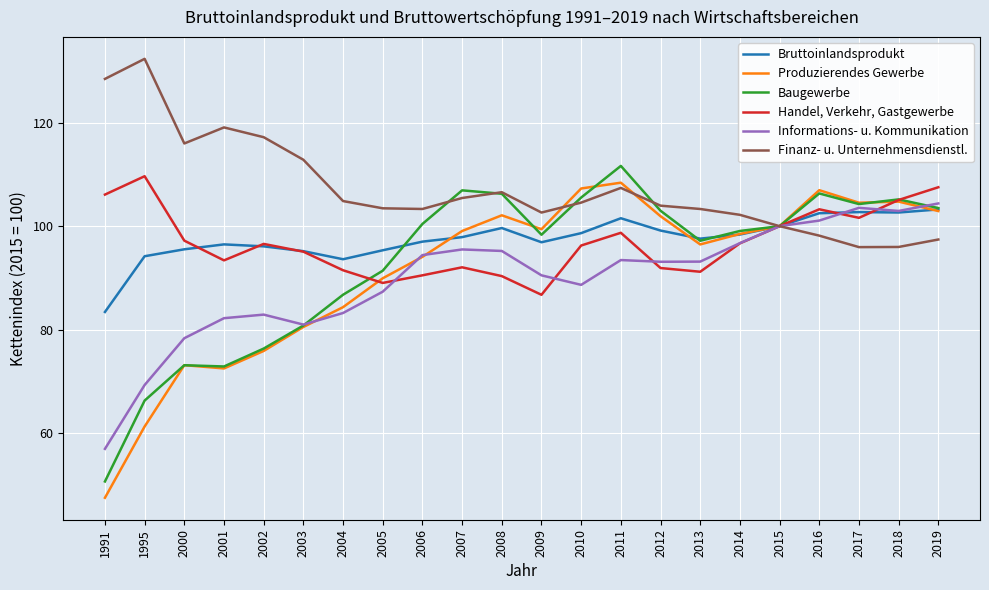

Where does the Baugewerbe series first go above 100?

2006